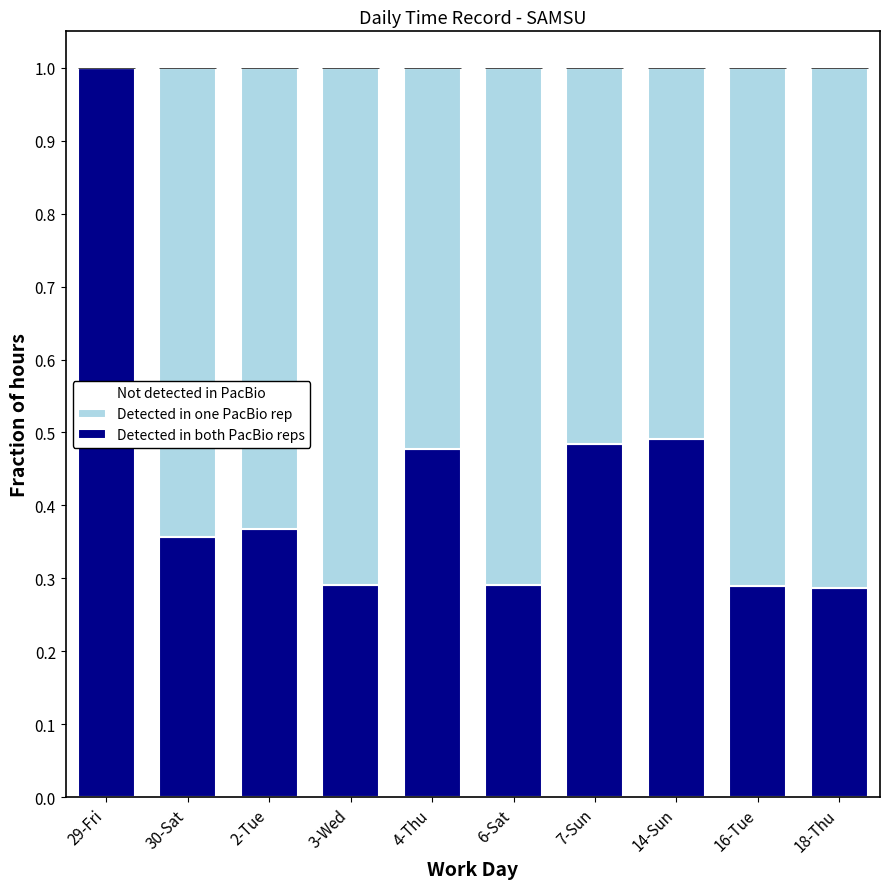

At which label does Detected in both PacBio reps reach its peak?

29-Fri